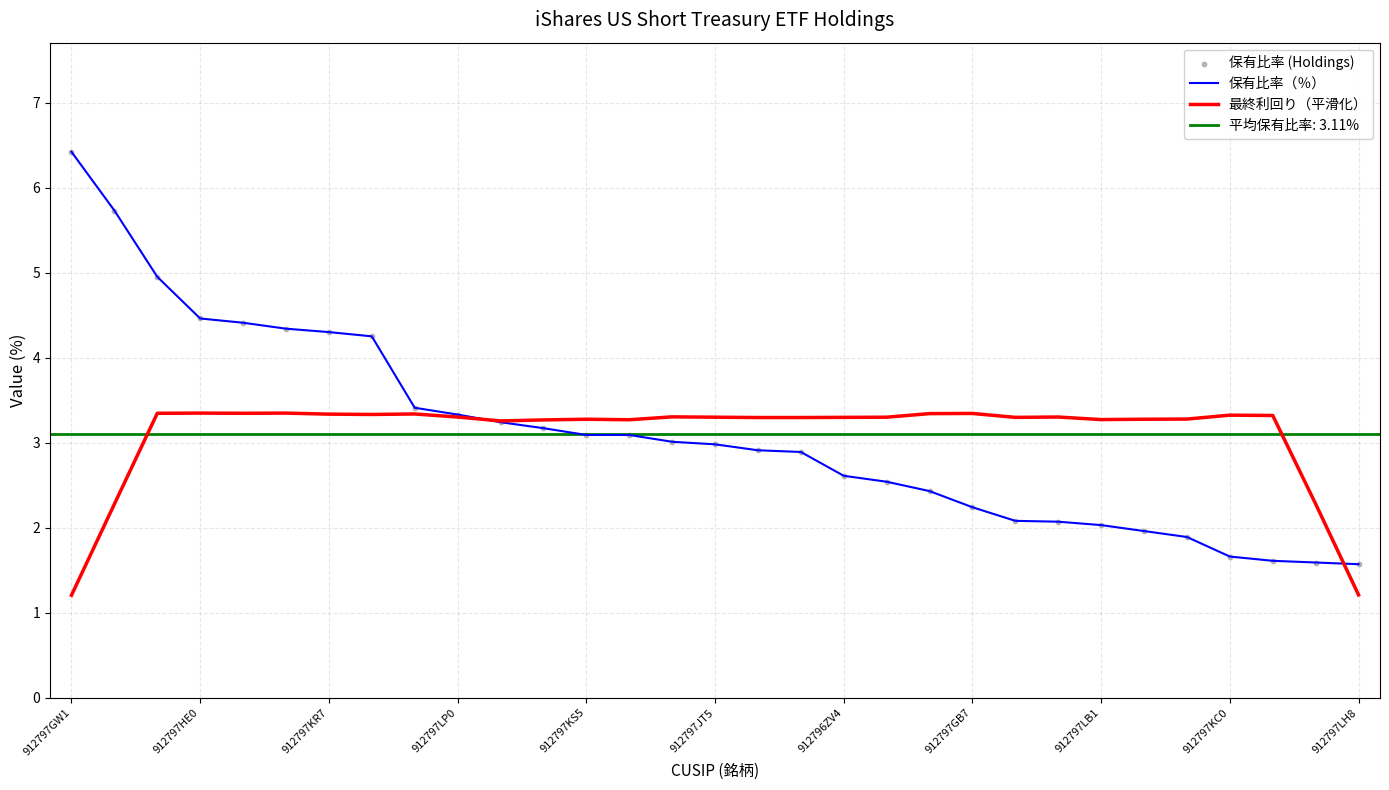

Which series has the largest Y range (max minus min)?

保有比率（％）